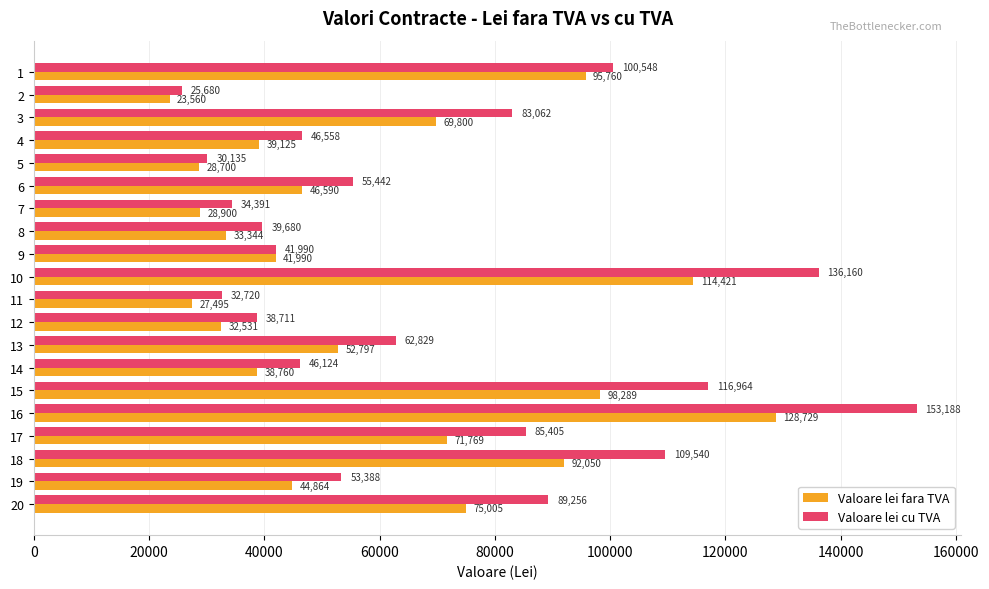

At which category is the sum across all series the highest?

16